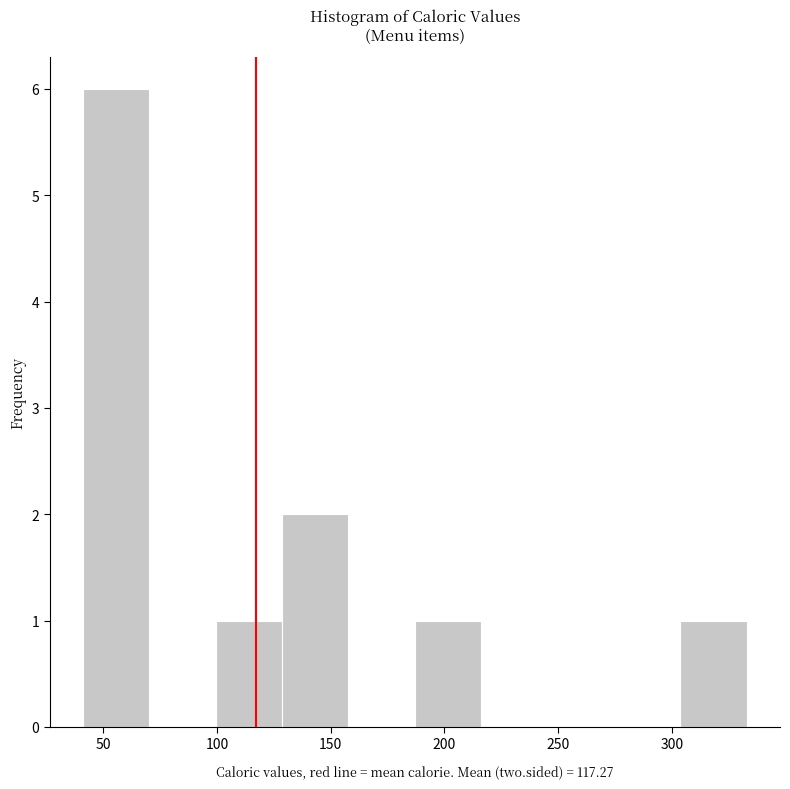

How tall is the bar that spans 40 to 70 on the x-axis? Neither the bar edges nor the heights are printed on the chart, so give them approximately, as read against the axes.

6